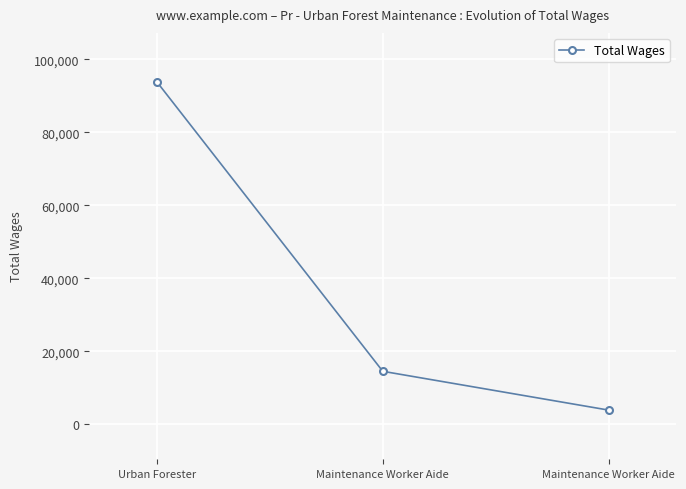

Between Urban Forester and Maintenance Worker Aide, which is larger?

Urban Forester